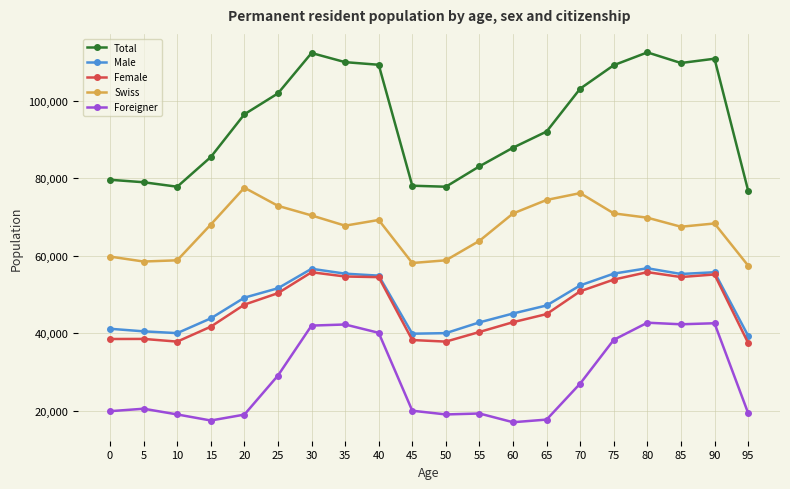

What are all the series names shown in the legend?

Total, Male, Female, Swiss, Foreigner